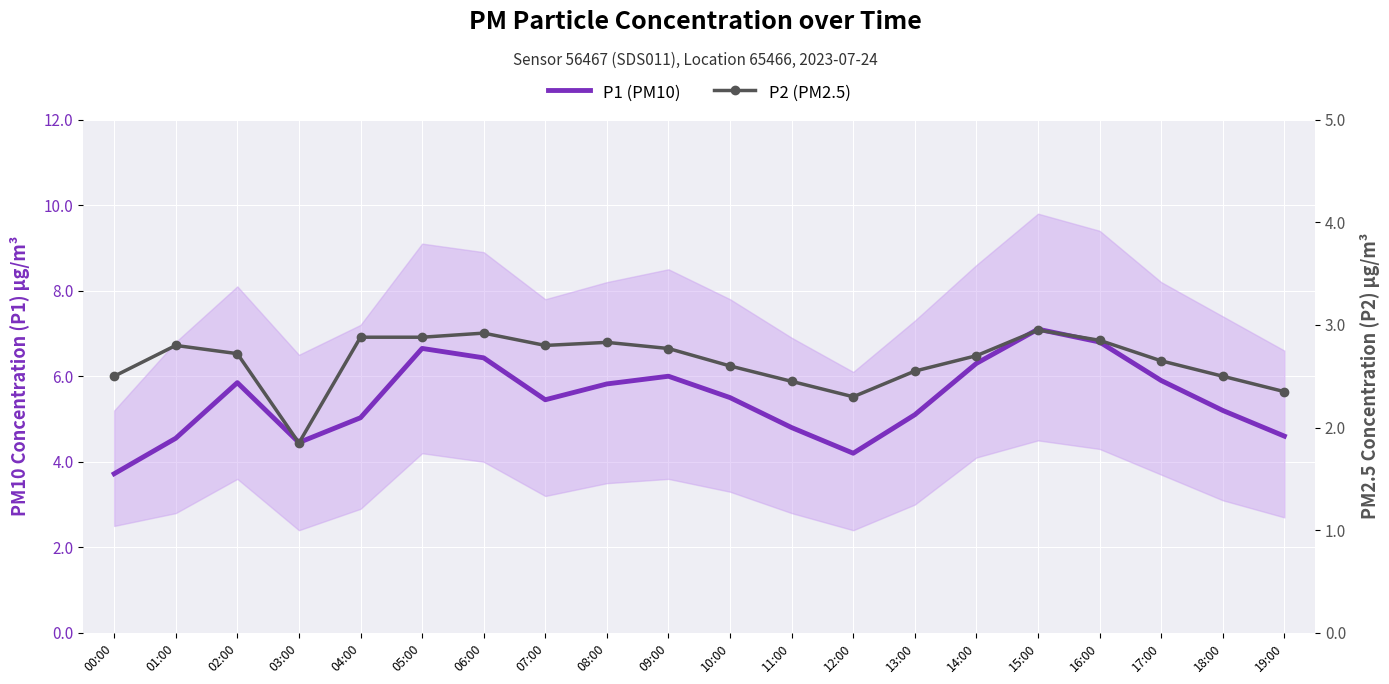

What is the smallest value displayed?

1.9